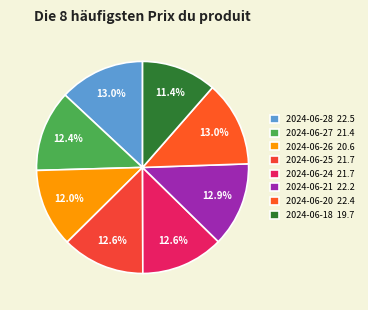

To the nearest percent, what is the combined percentage of 2024-06-24 and 2024-06-20?

26%